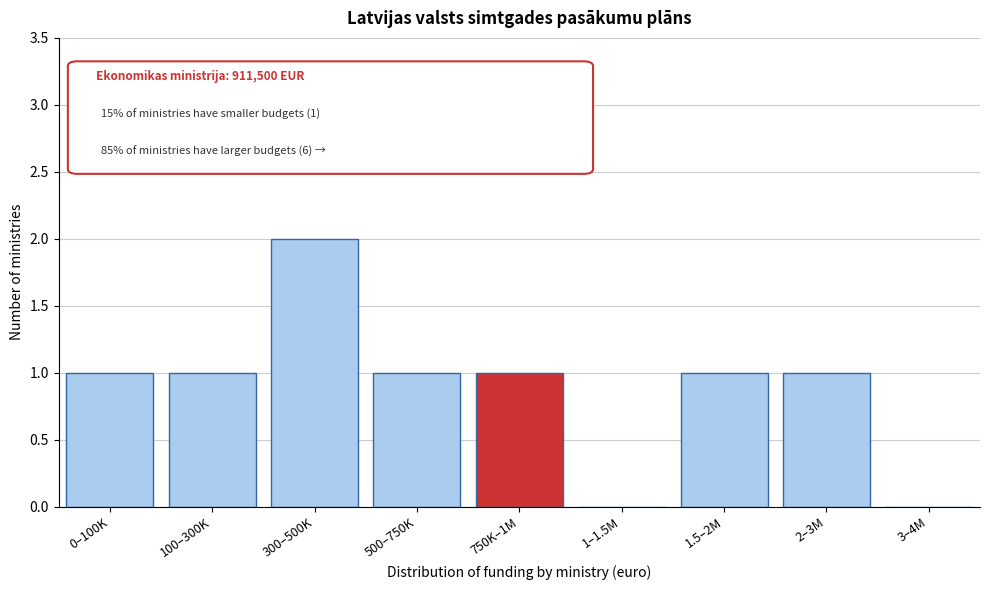

Reading left to right, list all the values displayed in this chart.

0–100K=1	100–300K=1	300–500K=2	500–750K=1	750K–1M=1	1–1.5M=0	1.5–2M=1	2–3M=1	3–4M=0